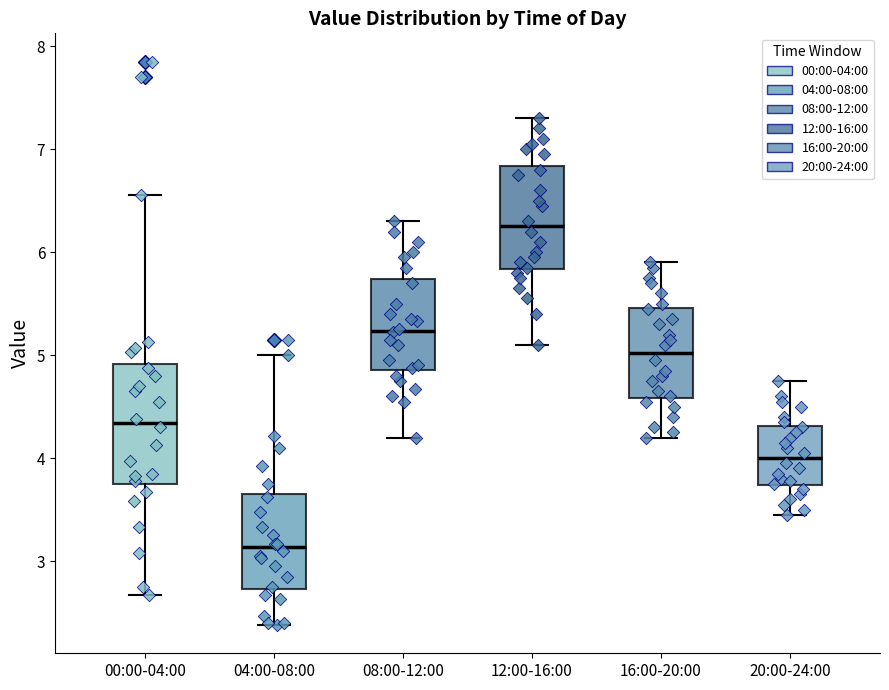

Which box is the tallest, from its lower edge to its upper edge?

00:00-04:00